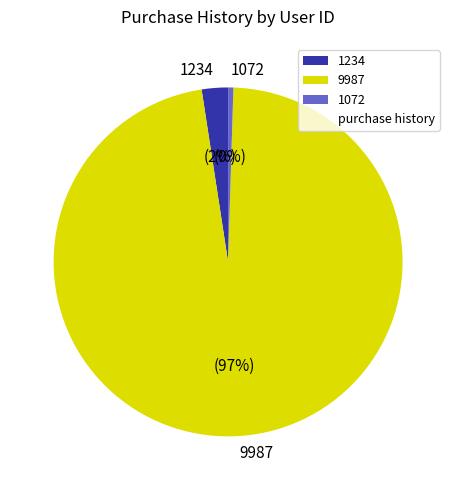

Is it true that 1234 is 16% of the pie?

False